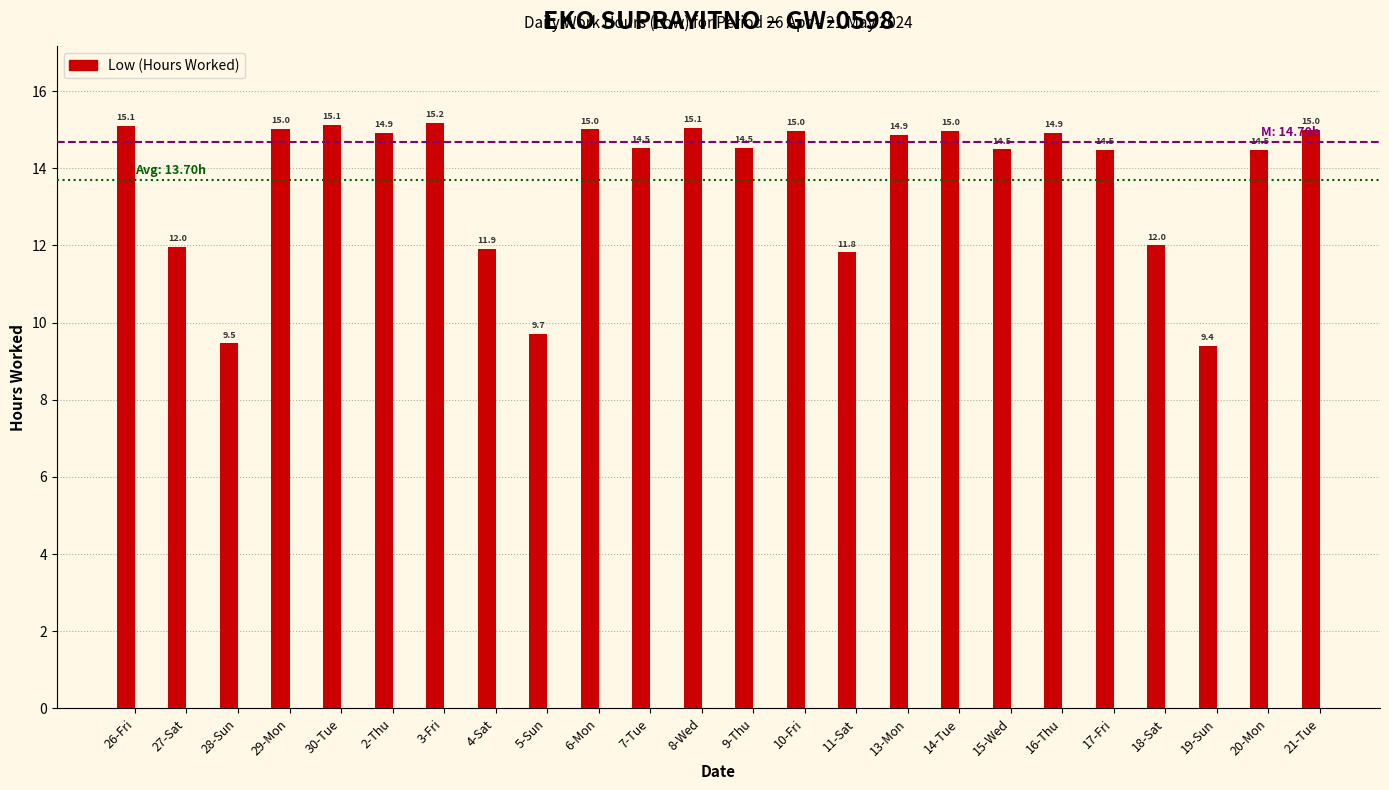

Reading right to left, list all the values displayed in this chart.

21-Tue=15.0	20-Mon=14.5	19-Sun=9.4	18-Sat=12.0	17-Fri=14.5	16-Thu=14.9	15-Wed=14.5	14-Tue=15.0	13-Mon=14.9	11-Sat=11.8	10-Fri=15.0	9-Thu=14.5	8-Wed=15.1	7-Tue=14.5	6-Mon=15.0	5-Sun=9.7	4-Sat=11.9	3-Fri=15.2	2-Thu=14.9	30-Tue=15.1	29-Mon=15.0	28-Sun=9.5	27-Sat=12.0	26-Fri=15.1